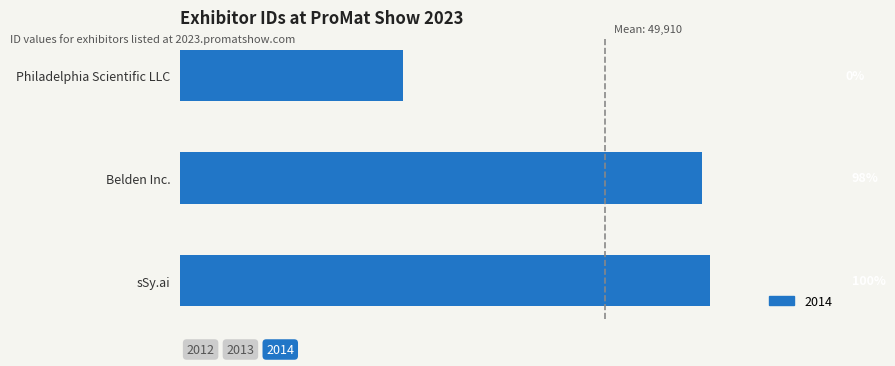

The value at sSy.ai is 50144. True or false?

True